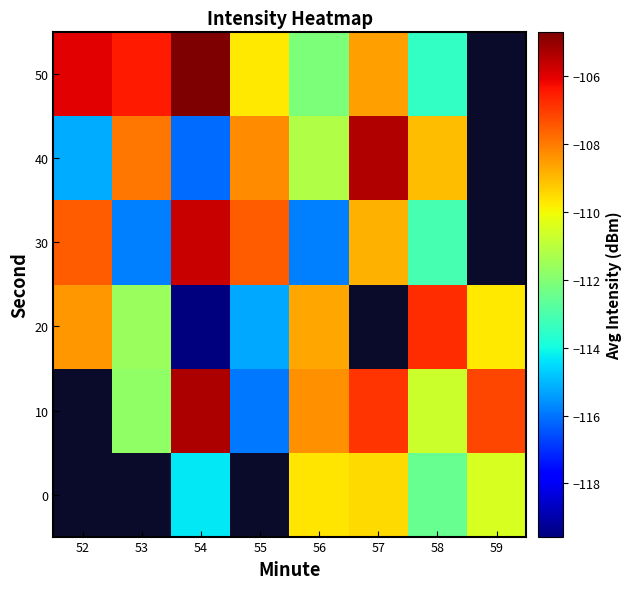

What is the difference between the second highest and minimum values in the 40 series?

10.7